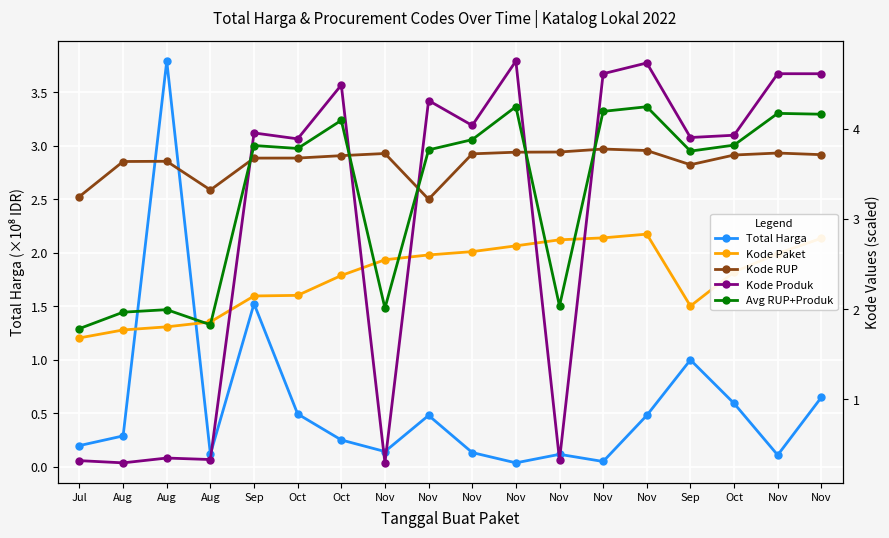

Reading right to left, extract all data points from this chart.

Total Harga: 0.7	0.1	0.6	1.0	0.5	0.1	0.1	0.0	0.1	0.5	0.1	0.3	0.5	1.5	0.1	3.8	0.3	0.2
Kode Paket: 2.1	2.0	1.8	1.5	2.2	2.1	2.1	2.1	2.0	2.0	1.9	1.8	1.6	1.6	1.4	1.3	1.3	1.2
Kode RUP: 3.7	3.7	3.7	3.6	3.8	3.8	3.7	3.7	3.7	3.2	3.7	3.7	3.7	3.7	3.3	3.6	3.6	3.2
Kode Produk: 4.6	4.6	3.9	3.9	4.7	4.6	0.3	4.8	4.0	4.3	0.3	4.5	3.9	4.0	0.3	0.3	0.3	0.3
Avg RUP+Produk: 4.2	4.2	3.8	3.8	4.2	4.2	2.0	4.2	3.9	3.8	2.0	4.1	3.8	3.8	1.8	2.0	2.0	1.8